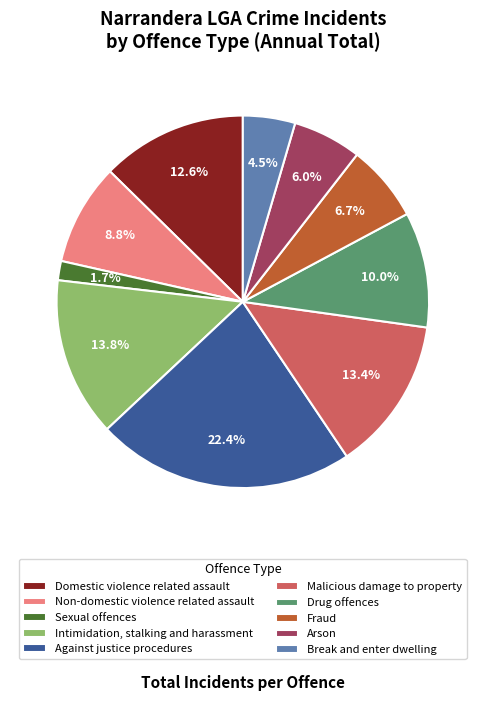

Rank the categories by value from highest to lowest.

Against justice procedures, Intimidation, stalking and harassment, Malicious damage to property, Domestic violence related assault, Drug offences, Non-domestic violence related assault, Fraud, Arson, Break and enter dwelling, Sexual offences